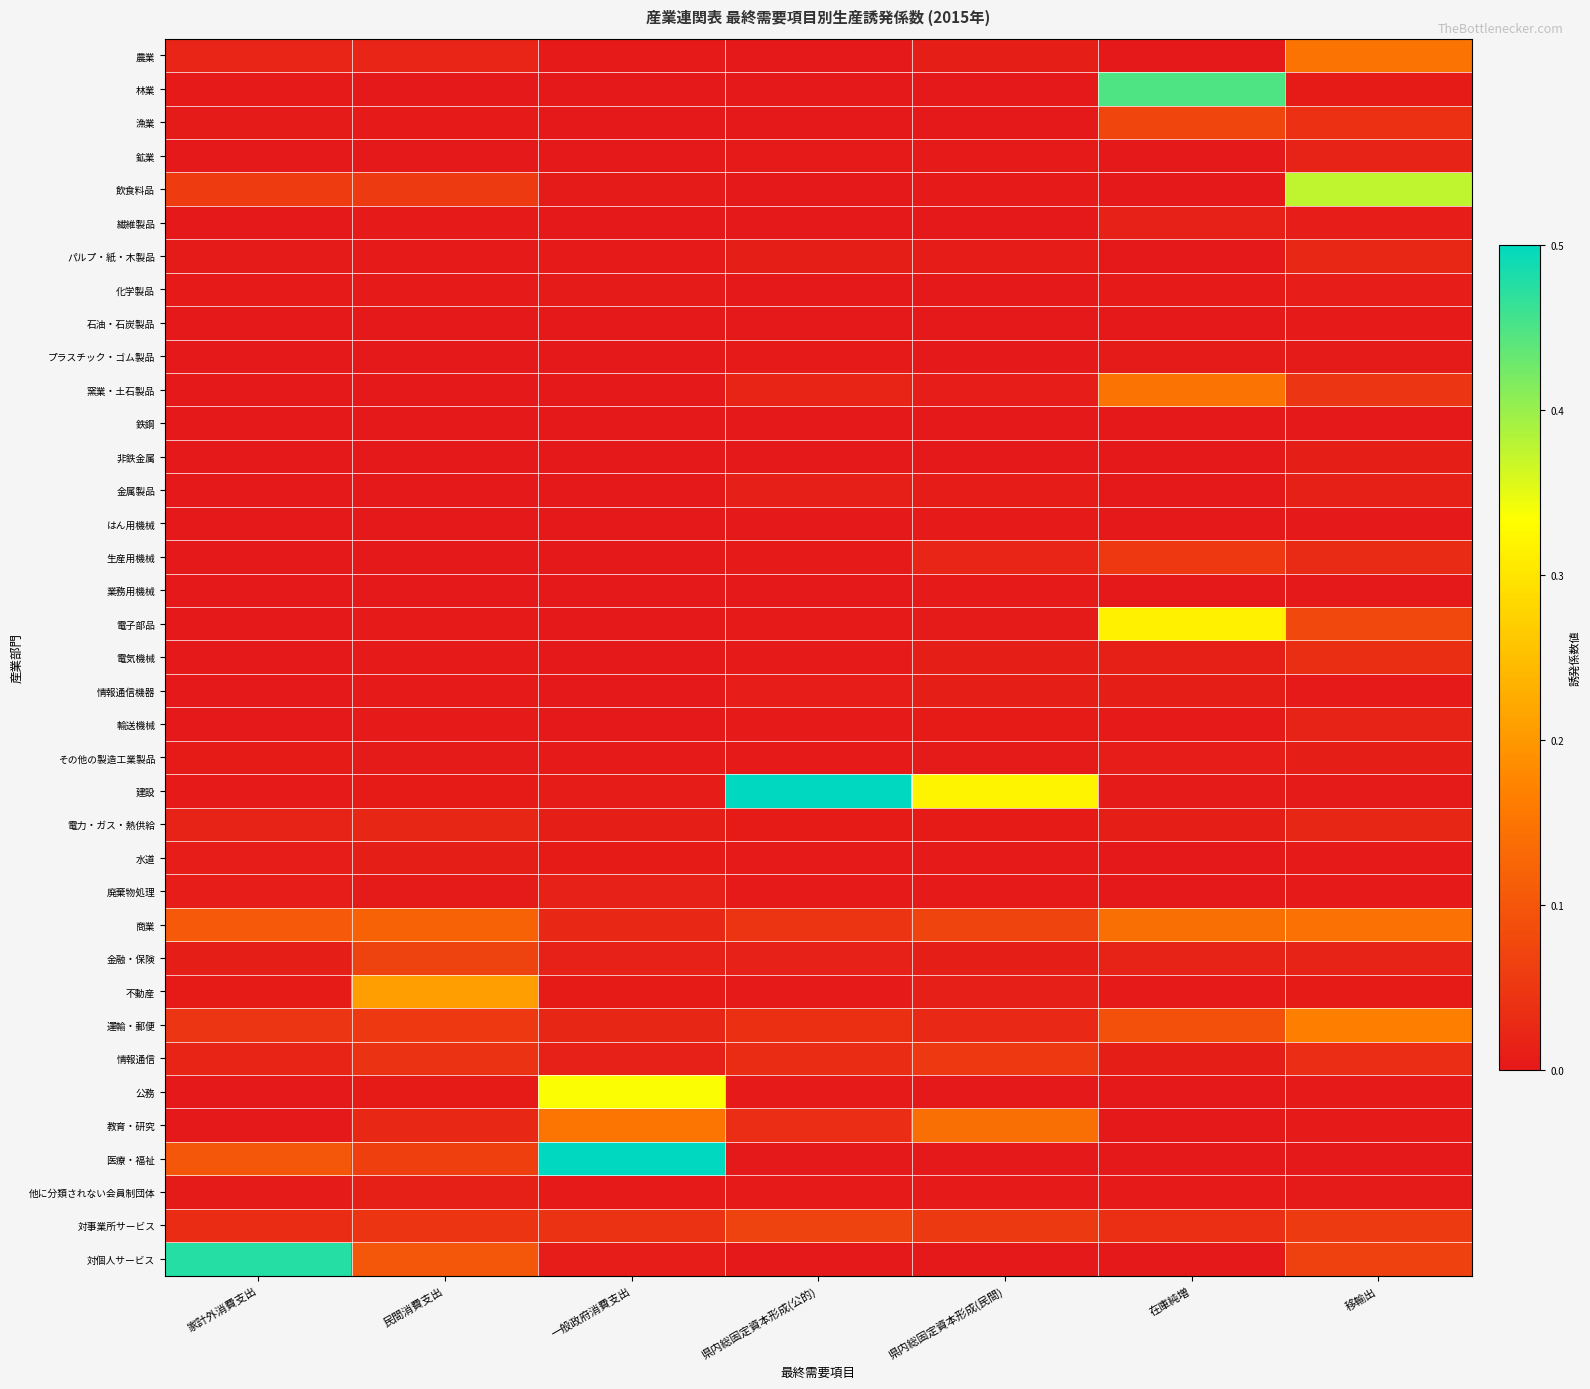

At which category is the sum across all series the highest?

在庫純増